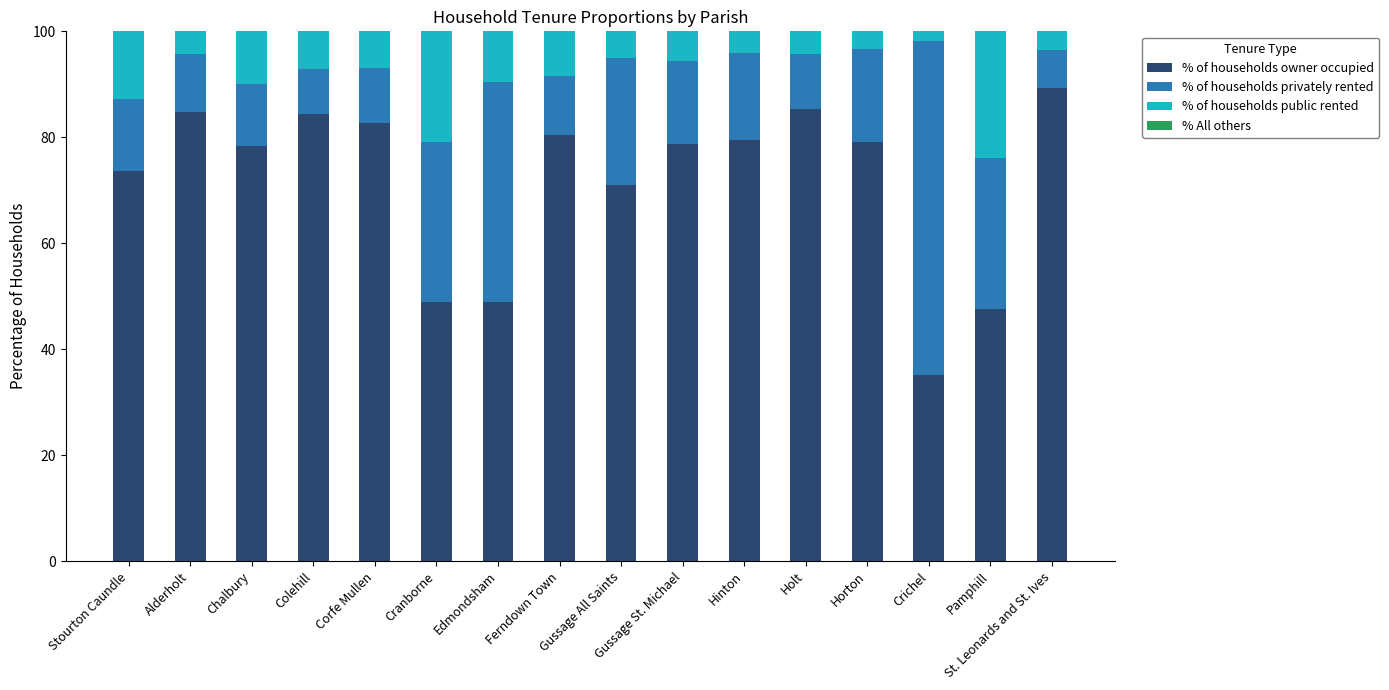

What is the total value across all series at Ferndown Town?

100.0